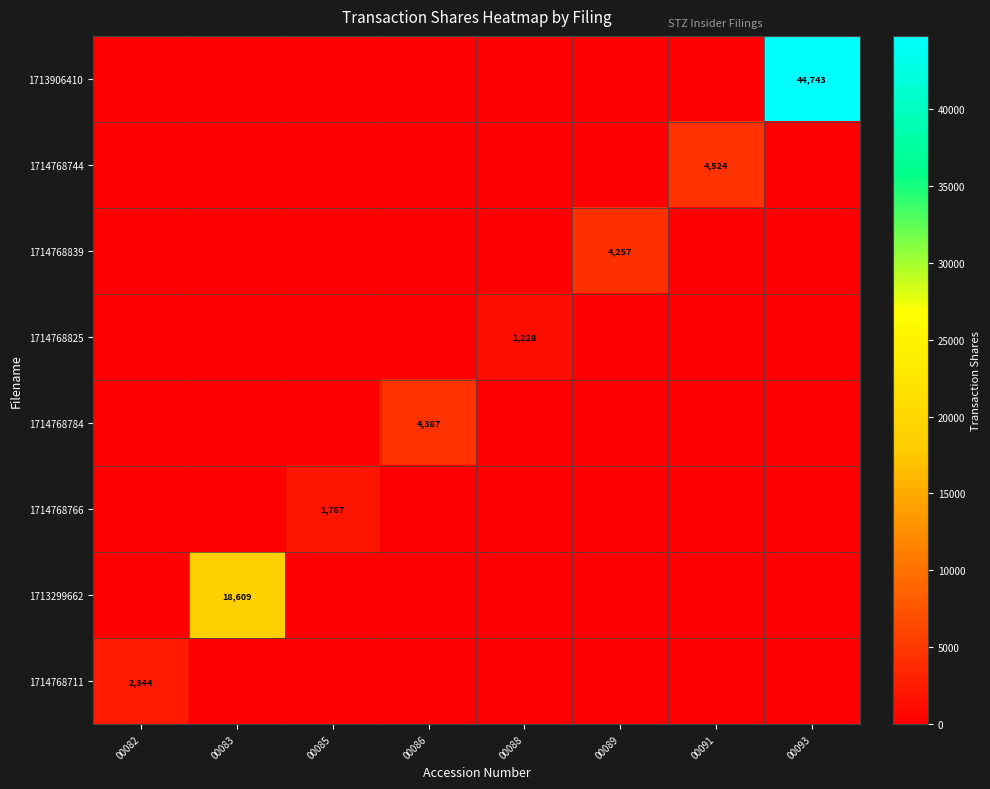

List the labels in order of 1713906410 value, largest first.

00093, 00082, 00083, 00085, 00086, 00088, 00089, 00091